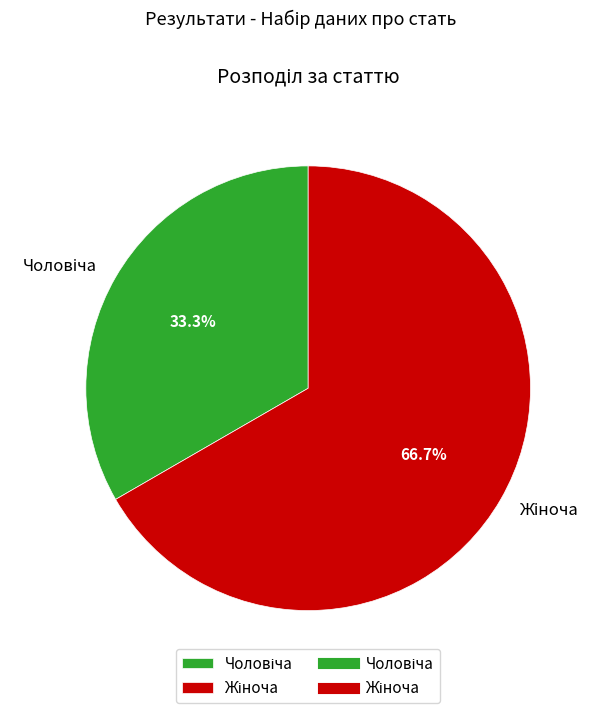

How many segments does this pie chart have?

2